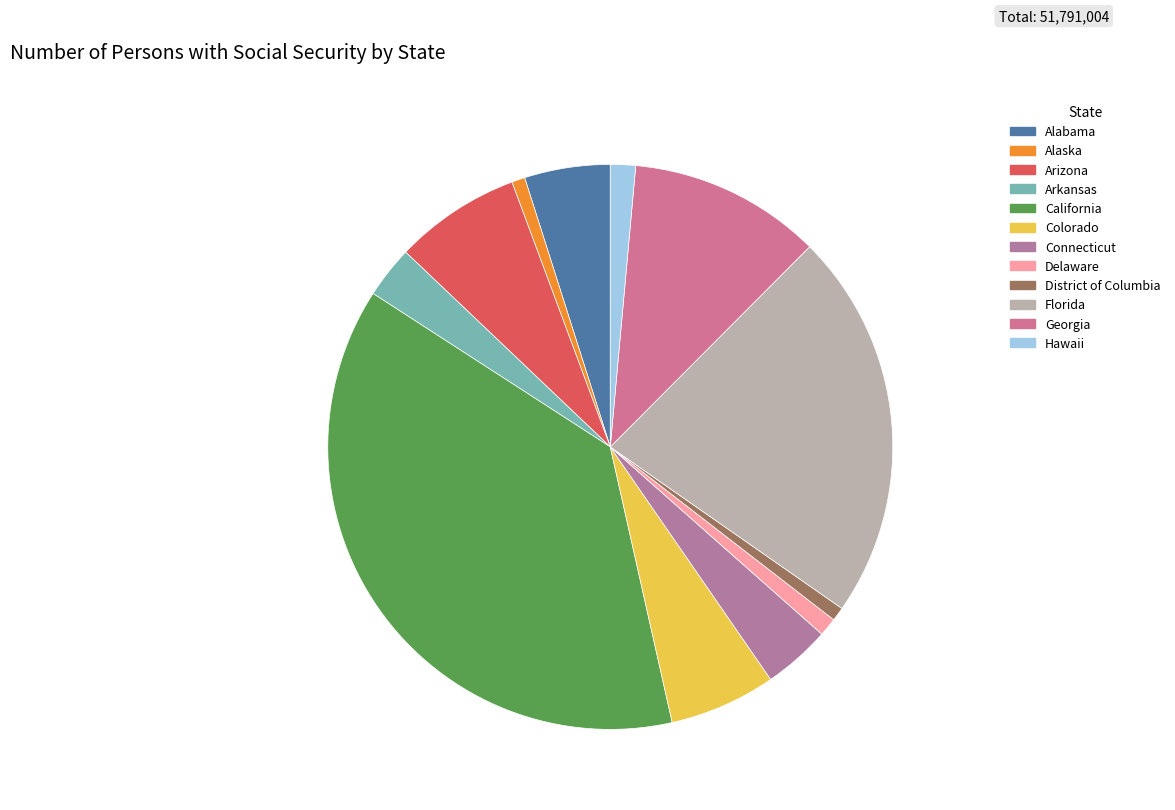

How many segments does this pie chart have?

12